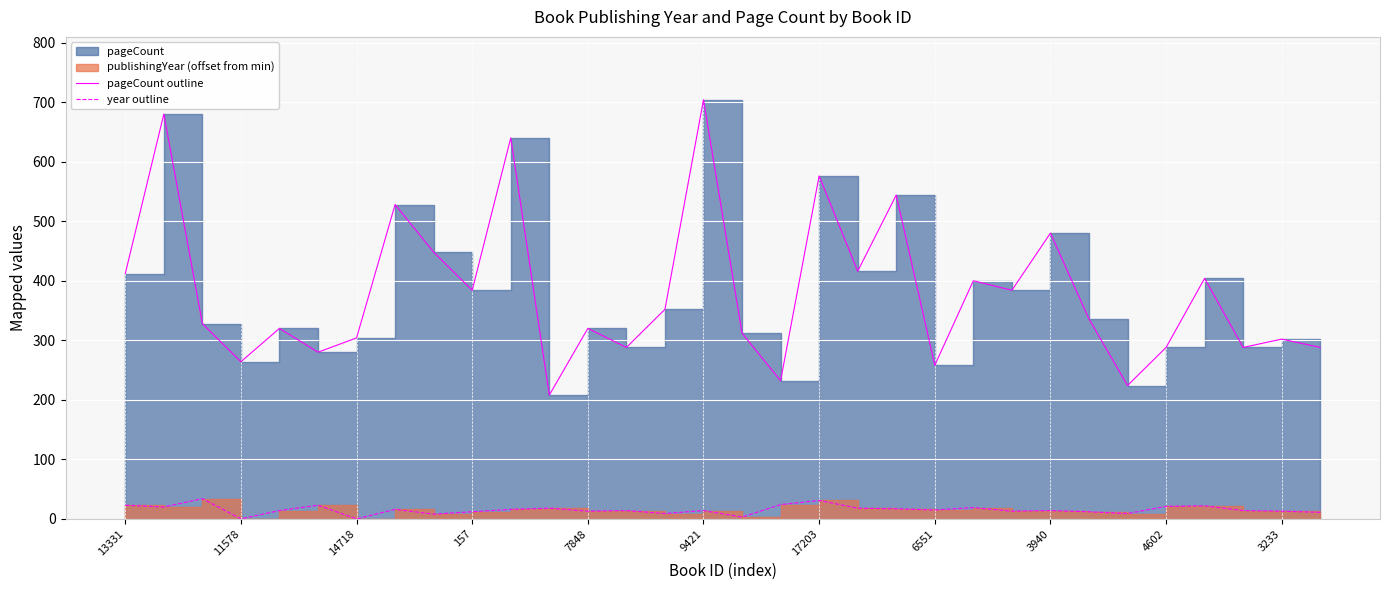

How many distinct data groups are displayed?

2